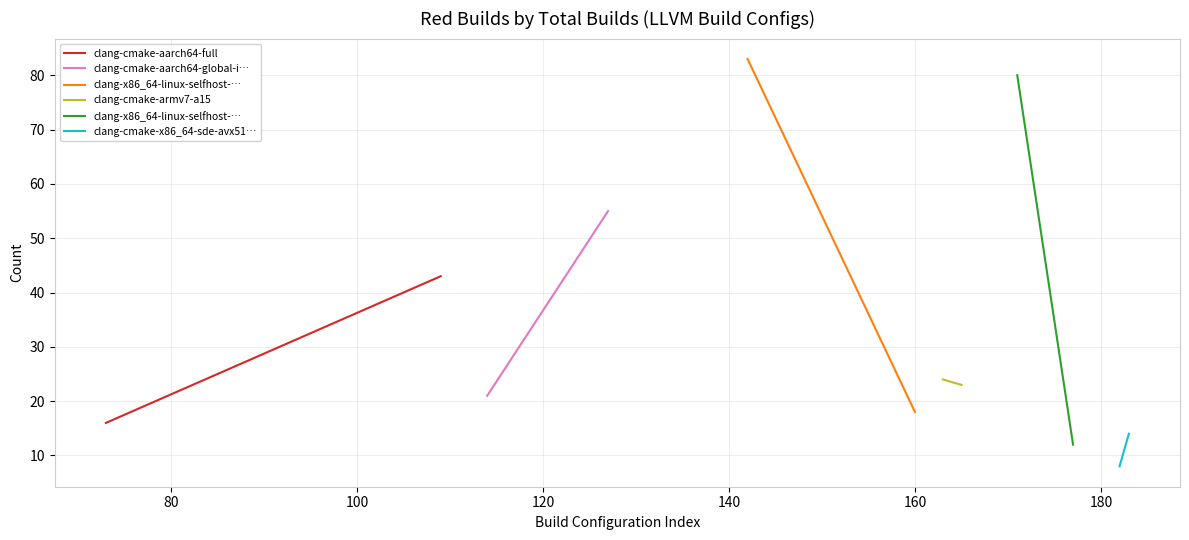

What is the average value of the clang-cmake-x86_64-sde-avx51… series?

11